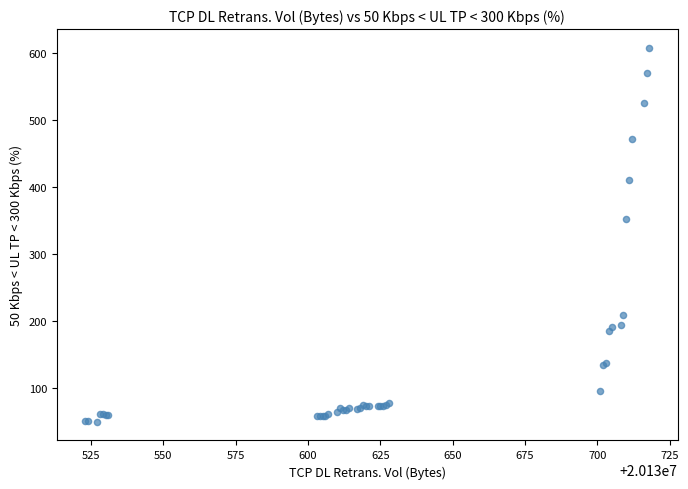

What Y value in the scatter plot is closest to 328?

352